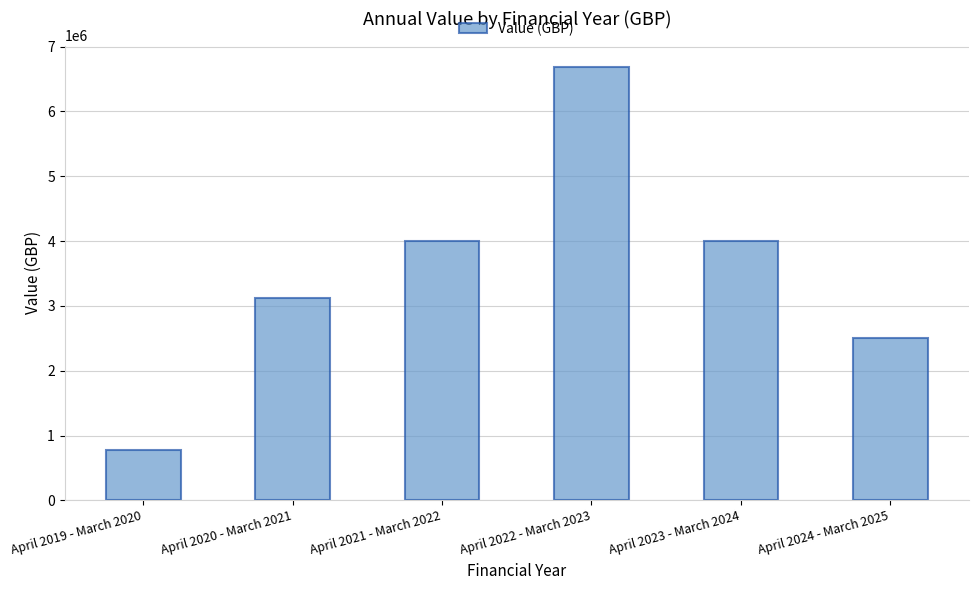

Is it true that the value at April 2024 - March 2025 is 2500000.0?

True